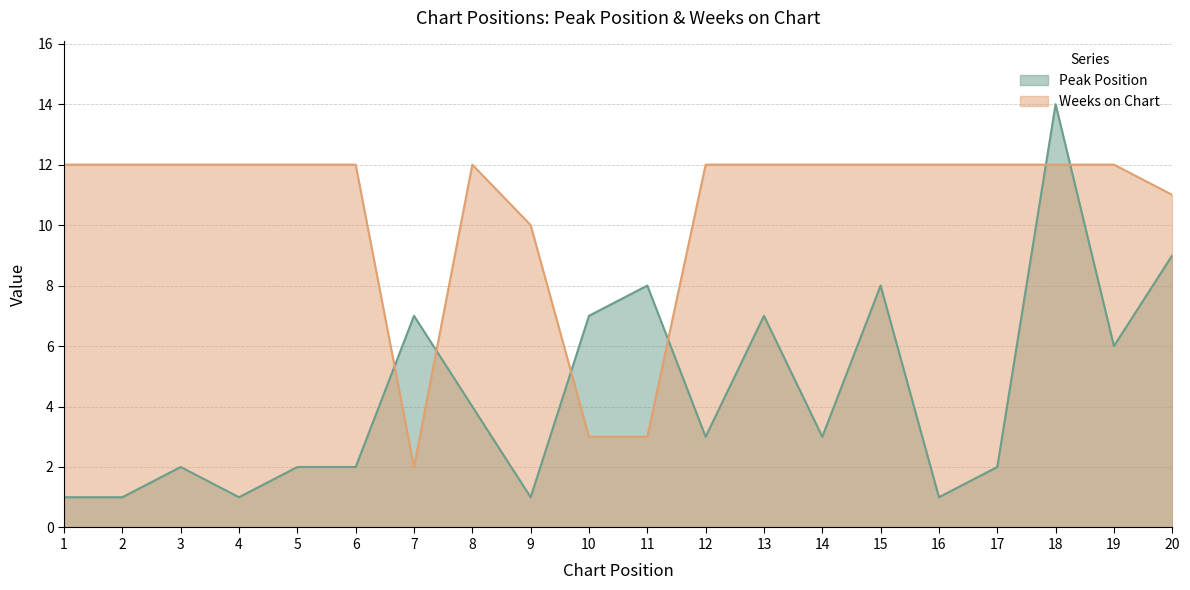

How many interior local valleys does the Weeks on Chart series have?

1